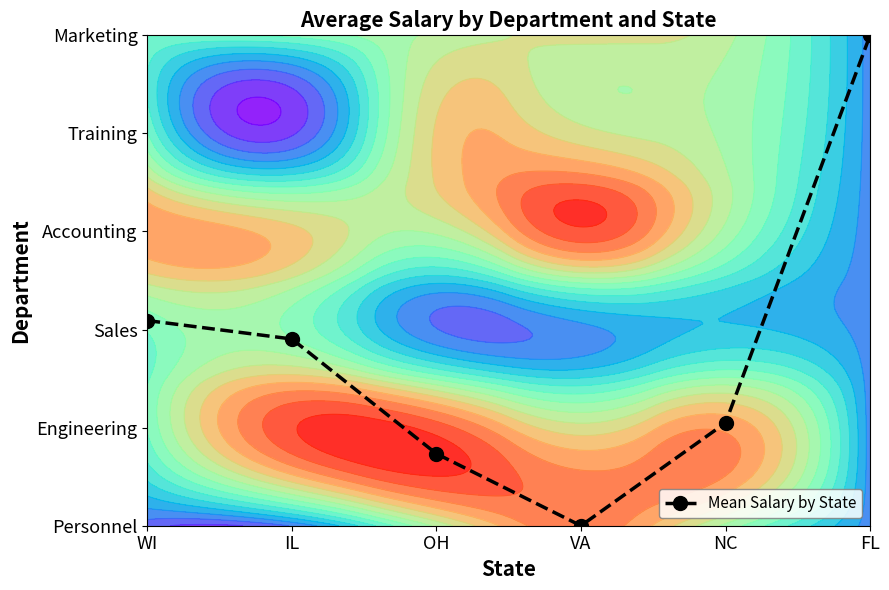

What is the maximum value shown in the chart?

5.0